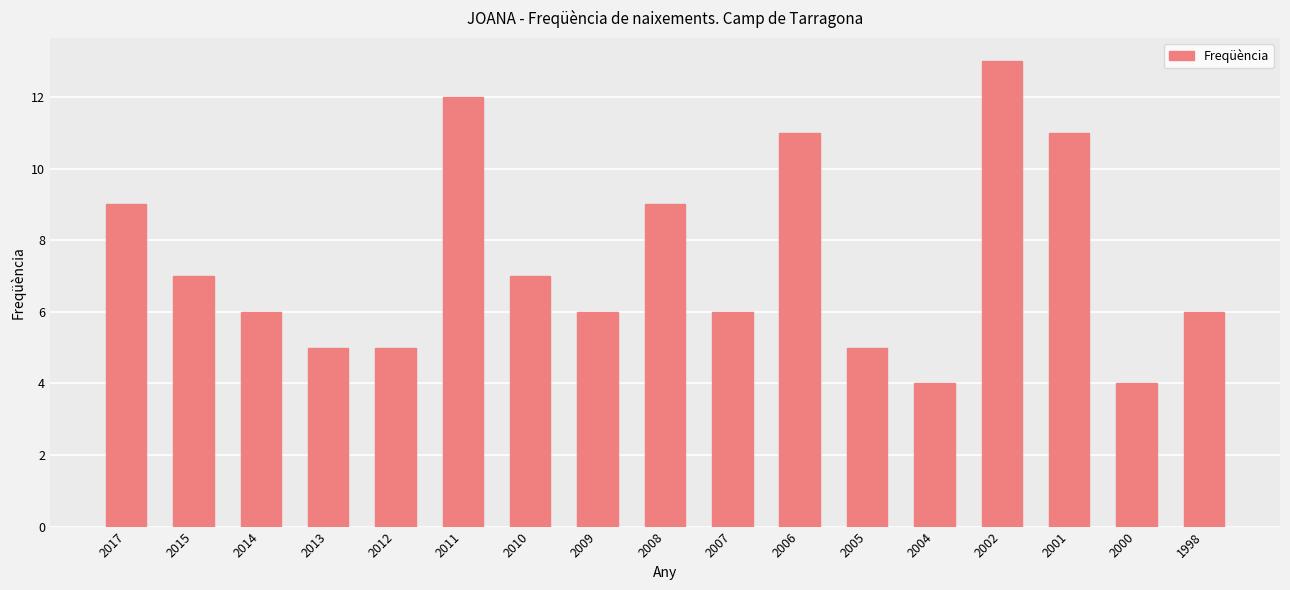

Read the value at 2013.

5